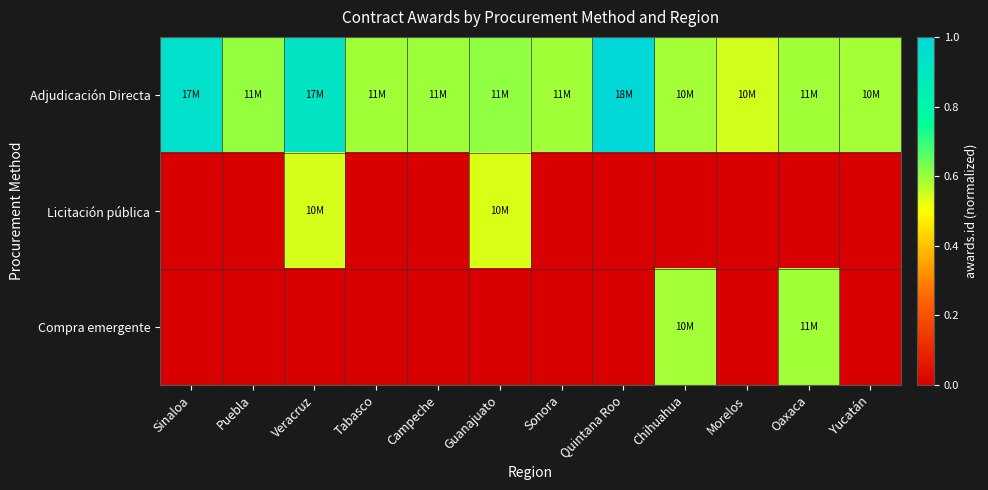

Reading left to right, list all the values displayed in this chart.

Adjudicación Directa: Sinaloa=0.9	Puebla=0.6	Veracruz=0.9	Tabasco=0.6	Campeche=0.6	Guanajuato=0.6	Sonora=0.6	Quintana Roo=1.0	Chihuahua=0.6	Morelos=0.5	Oaxaca=0.6	Yucatán=0.6
Licitación pública: Sinaloa=0.0	Puebla=0.0	Veracruz=0.5	Tabasco=0.0	Campeche=0.0	Guanajuato=0.5	Sonora=0.0	Quintana Roo=0.0	Chihuahua=0.0	Morelos=0.0	Oaxaca=0.0	Yucatán=0.0
Compra emergente: Sinaloa=0.0	Puebla=0.0	Veracruz=0.0	Tabasco=0.0	Campeche=0.0	Guanajuato=0.0	Sonora=0.0	Quintana Roo=0.0	Chihuahua=0.6	Morelos=0.0	Oaxaca=0.6	Yucatán=0.0